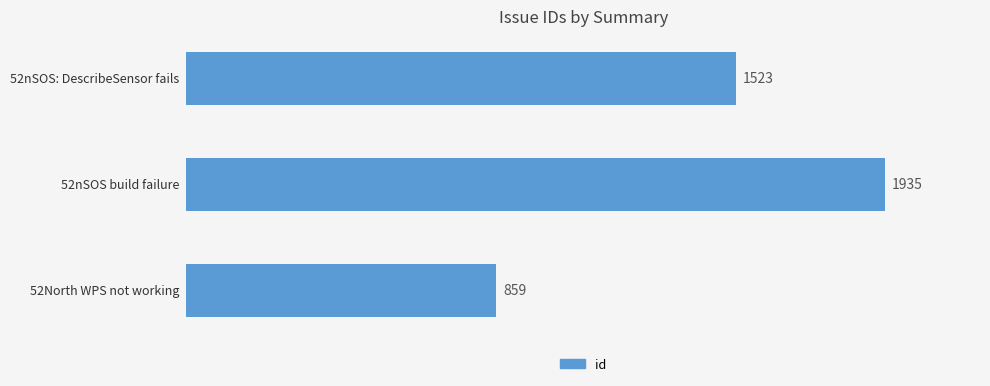

What is the maximum value shown in the chart?

1935